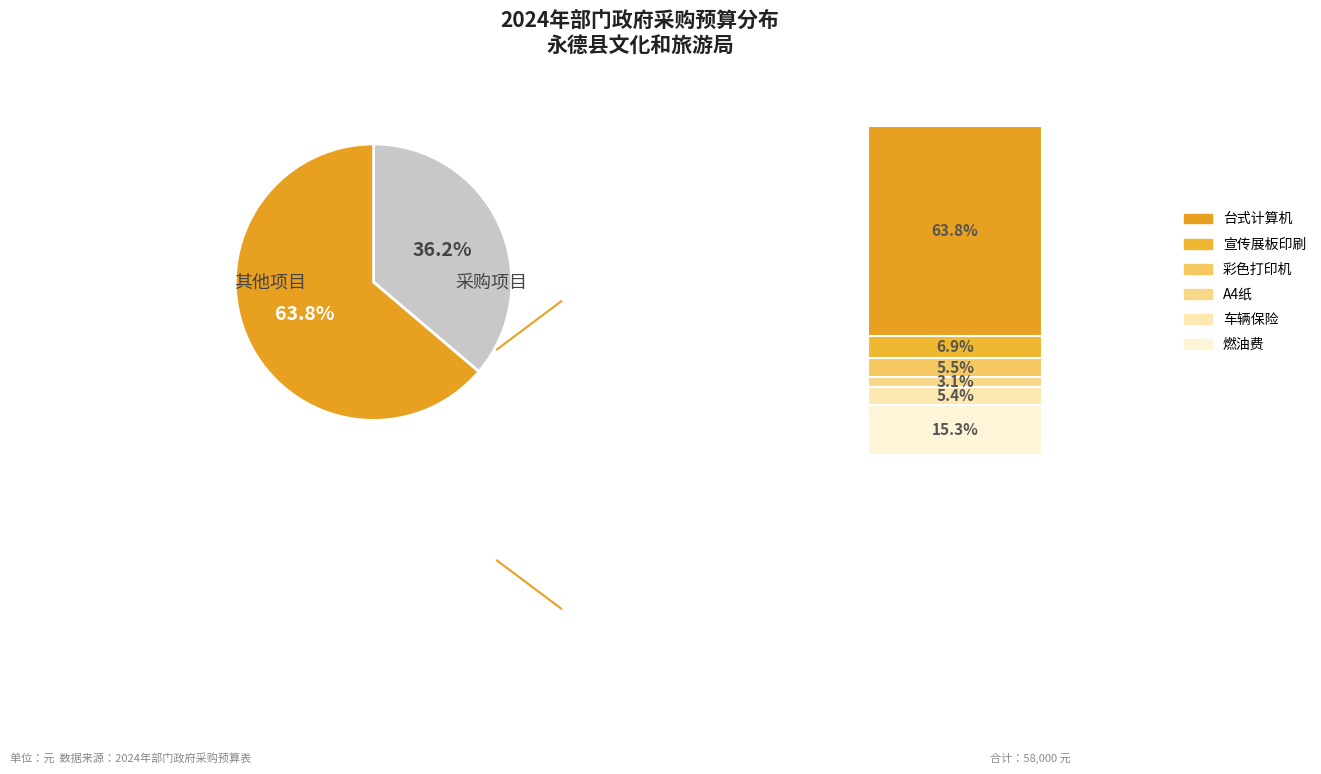

Is 台式计算机 the majority of the pie?

Yes